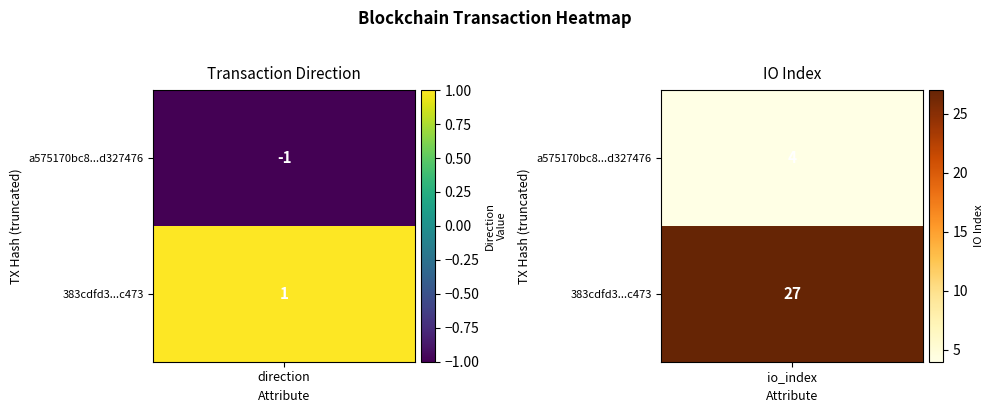

Which series has the largest range (max minus min)?

383cdfd35238ad156288125b32476fb4cb7c473